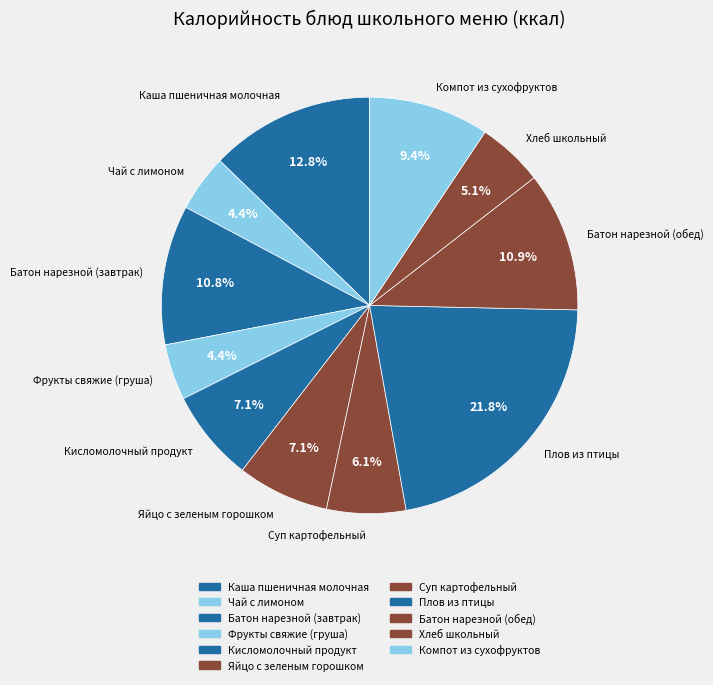

Is it true that Суп картофельный is 1% of the pie?

False